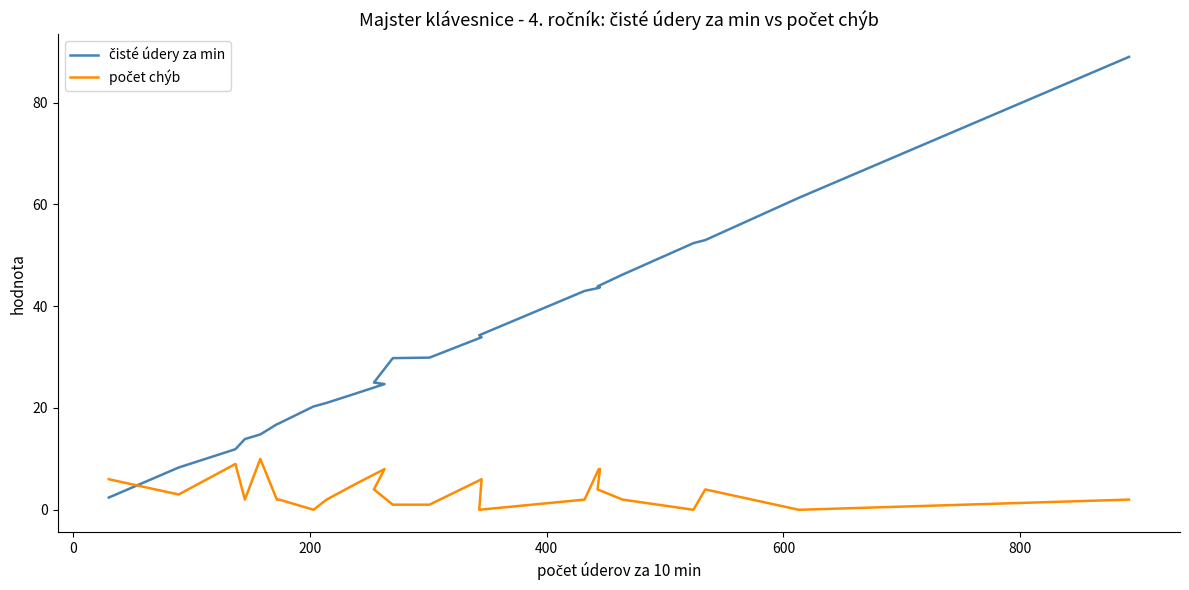

List the series in order of their peak value, lowest first.

počet chýb, čisté údery za min